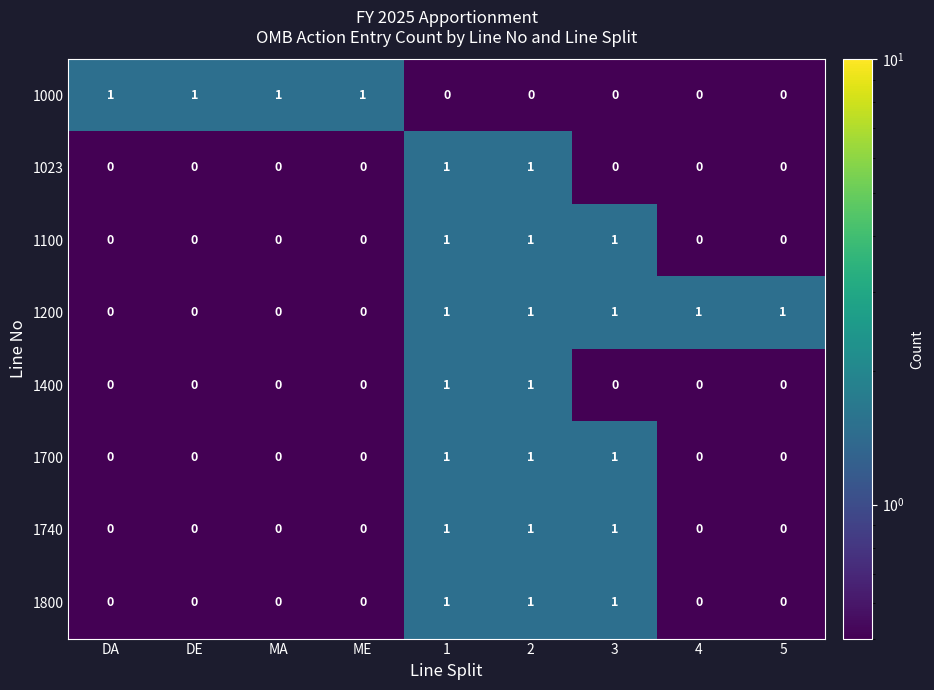

What is the sum of all 1700 values?

3